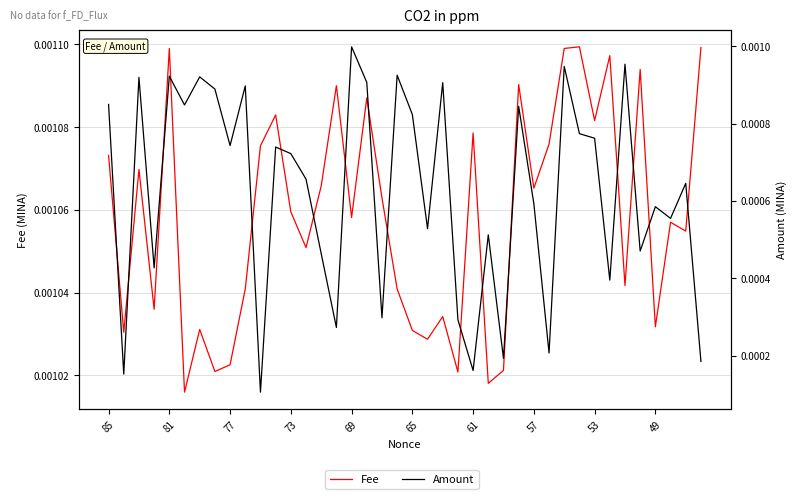

True or false: Fee has a value of 0.0 at 57.

True